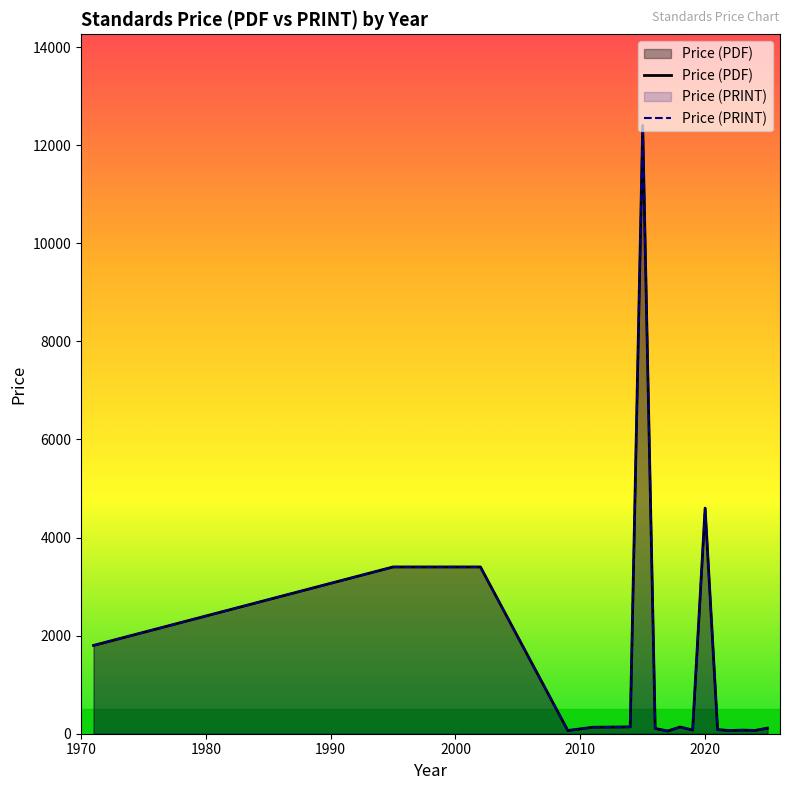

In Price (PRINT), how many points are higher than both neighbors (excluding endpoints)?

4